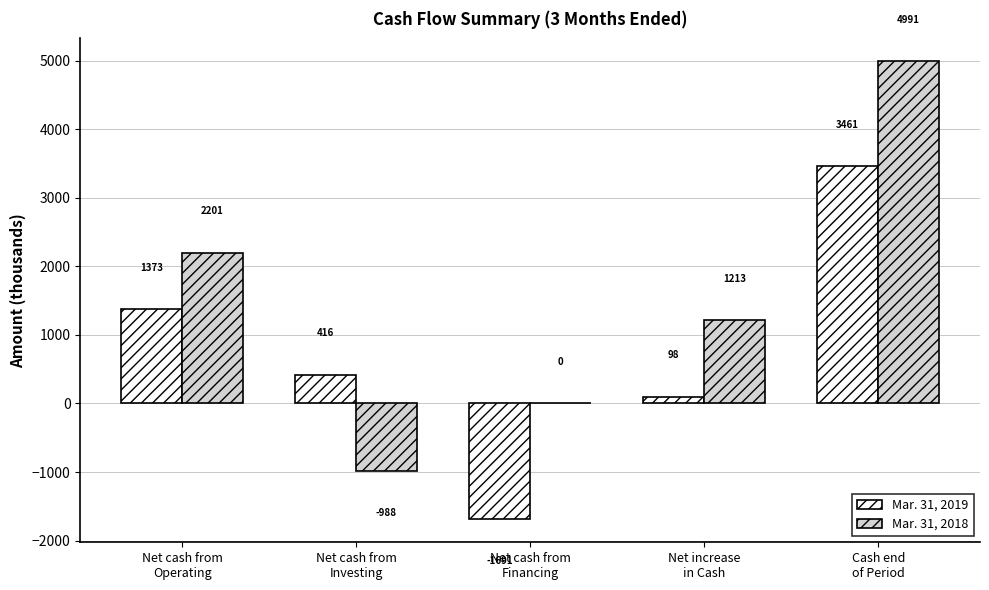

What is the maximum value for Mar. 31, 2019?

3461